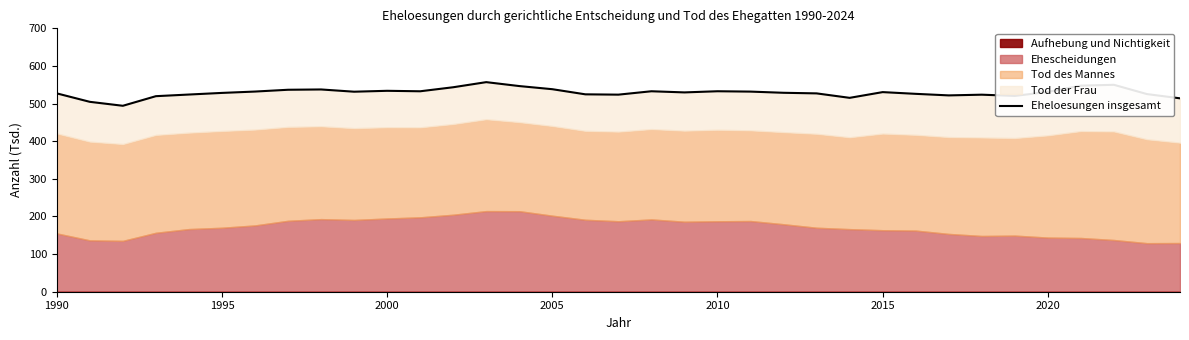

What is the maximum value shown in the chart?

557.0